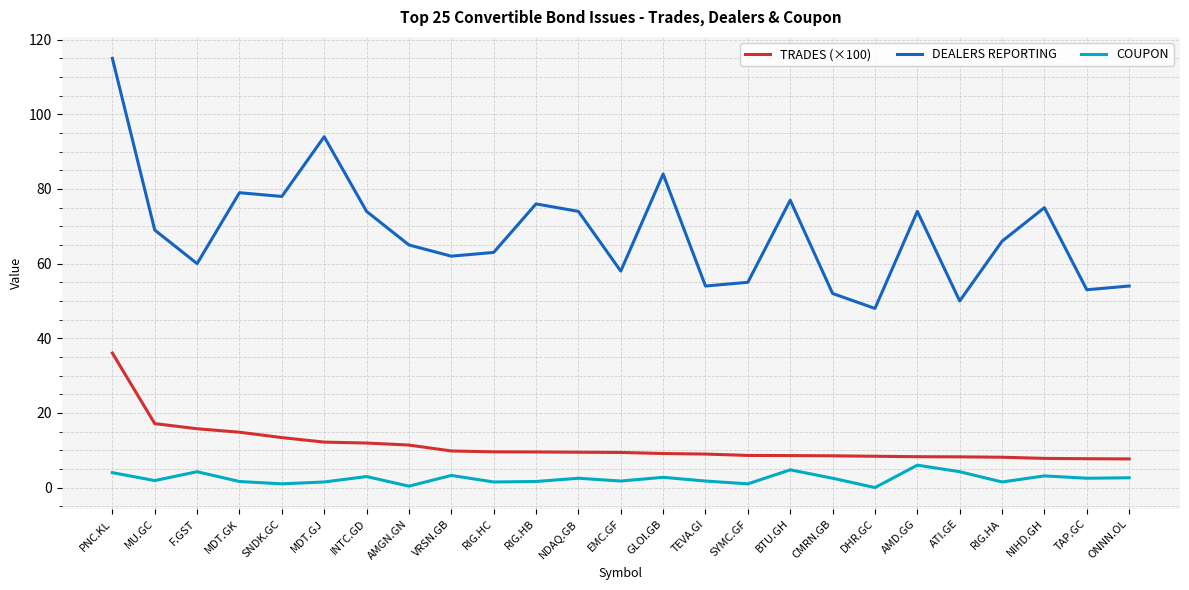

Does the chart display data point markers on the line(s)?

No